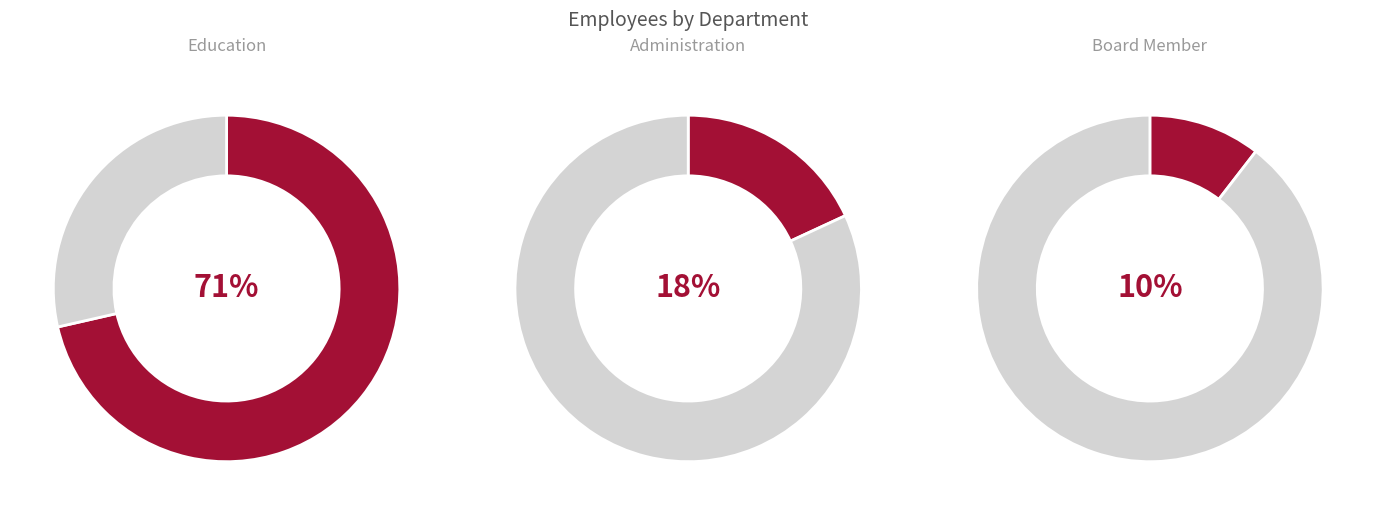

To the nearest percent, what percentage of the pie is Board Member?

10%